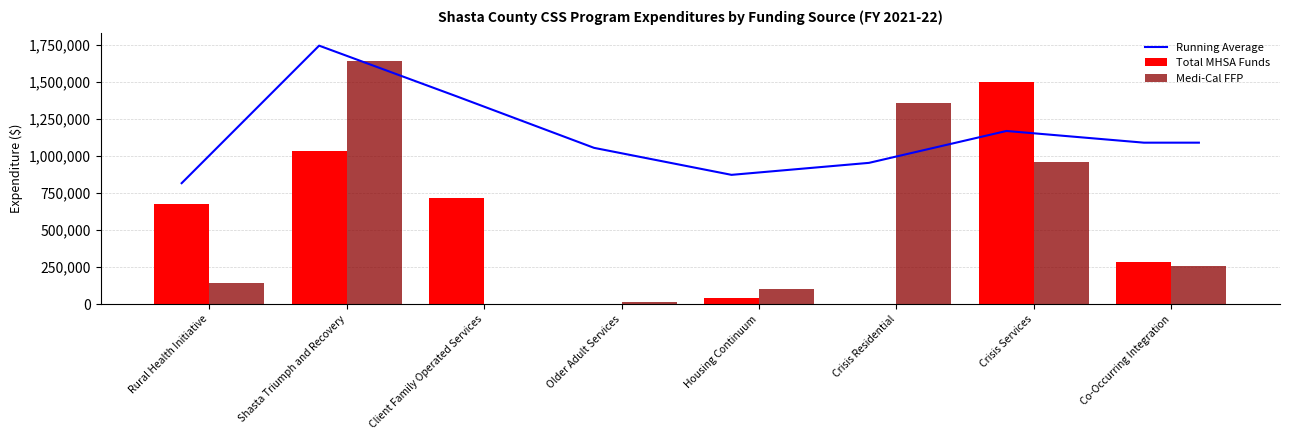

At which category is the sum across all series the highest?

Shasta Triumph and Recovery